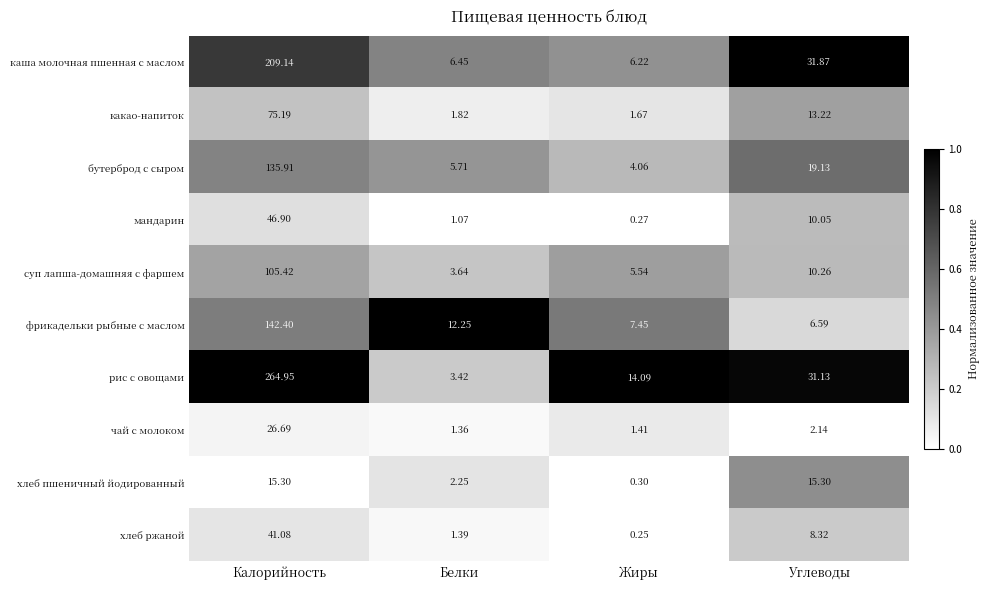

Rank the series by their maximum value, from lowest to highest.

хлеб пшеничный йодированный, чай с молоком, хлеб ржаной, мандарин, какао-напиток, суп лапша-домашняя с фаршем, бутерброд с сыром, фрикадельки рыбные с маслом, каша молочная пшенная с маслом, рис с овощами